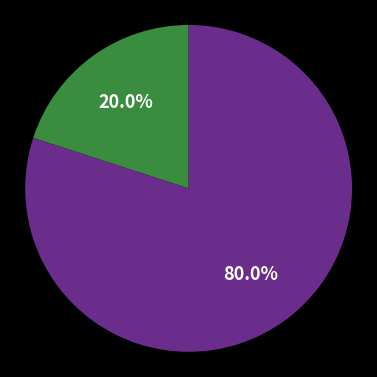

Is there any slice that represents more than half of the pie?

Yes